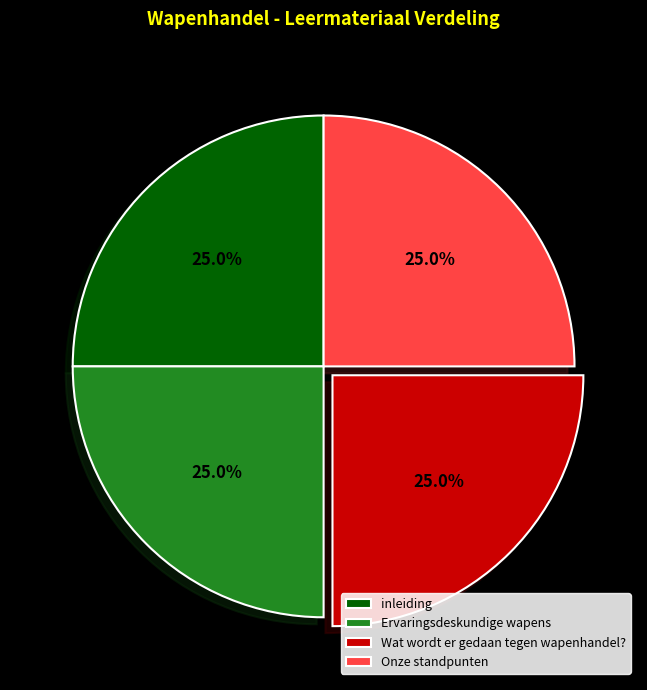

Count the number of slices in the pie.

4